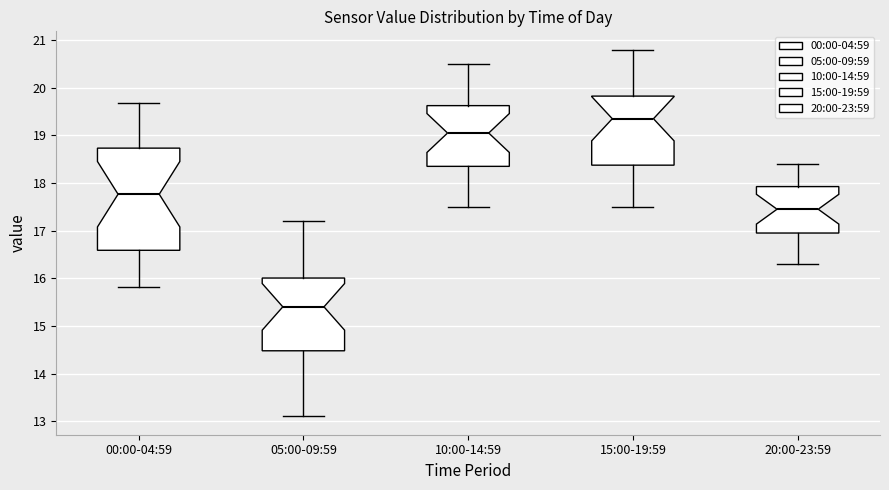

Reading left to right, transcribe this box plot: for each box, give where its median line is, the range the box spans, and where its two whiskers end, as read against the y-axis. The values are not printed on the chart, so give them approximately, as read against the axis.

00:00-04:59: median 17.8, box 16.6 to 18.7, whiskers 15.8 to 19.7
05:00-09:59: median 15.4, box 14.5 to 16.0, whiskers 13.1 to 17.2
10:00-14:59: median 19.1, box 18.4 to 19.6, whiskers 17.5 to 20.5
15:00-19:59: median 19.4, box 18.4 to 19.8, whiskers 17.5 to 20.8
20:00-23:59: median 17.5, box 17.0 to 17.9, whiskers 16.3 to 18.4